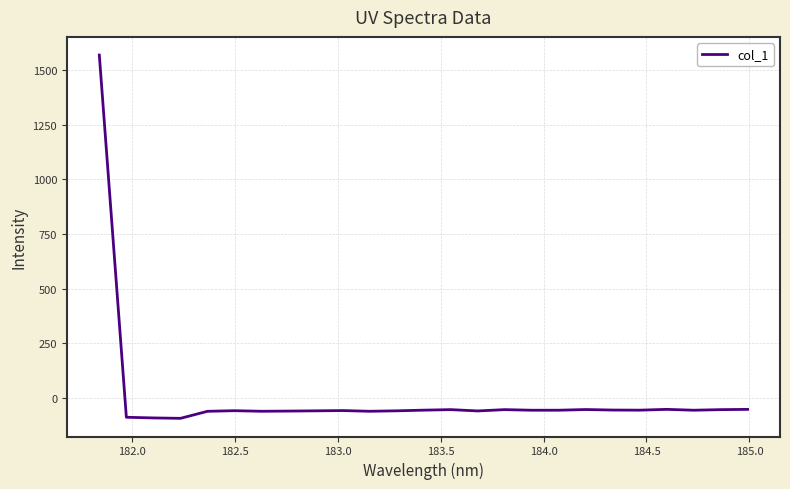

What is the greatest value displayed?

1568.4